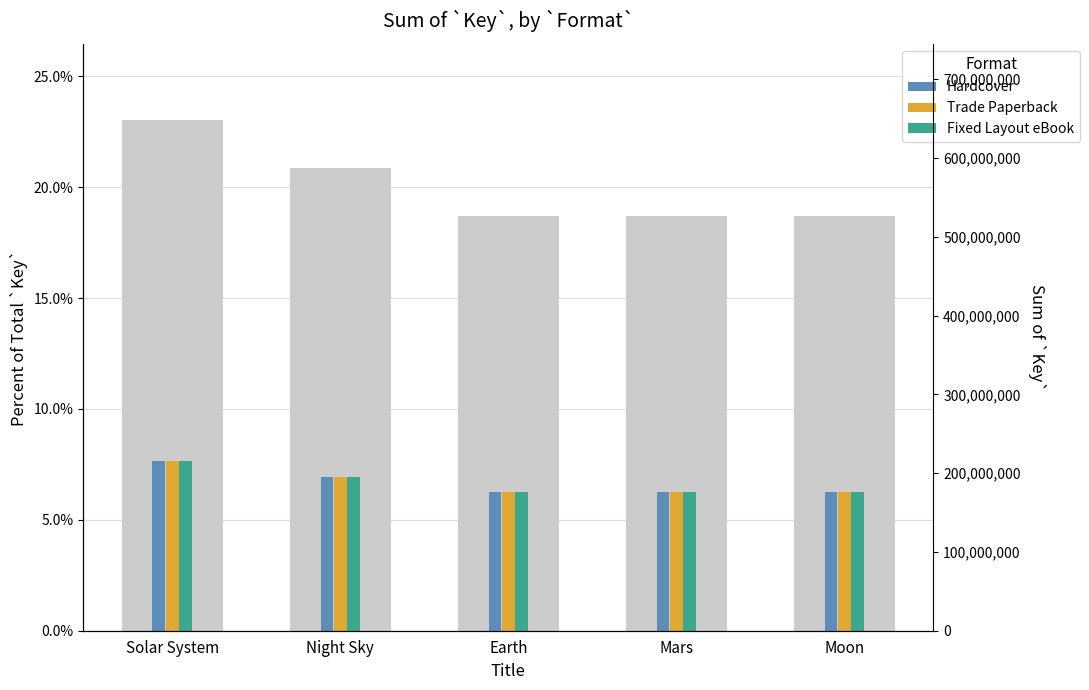

Is the value of Hardcover at Mars greater than the value of Fixed Layout eBook at Solar System?

No